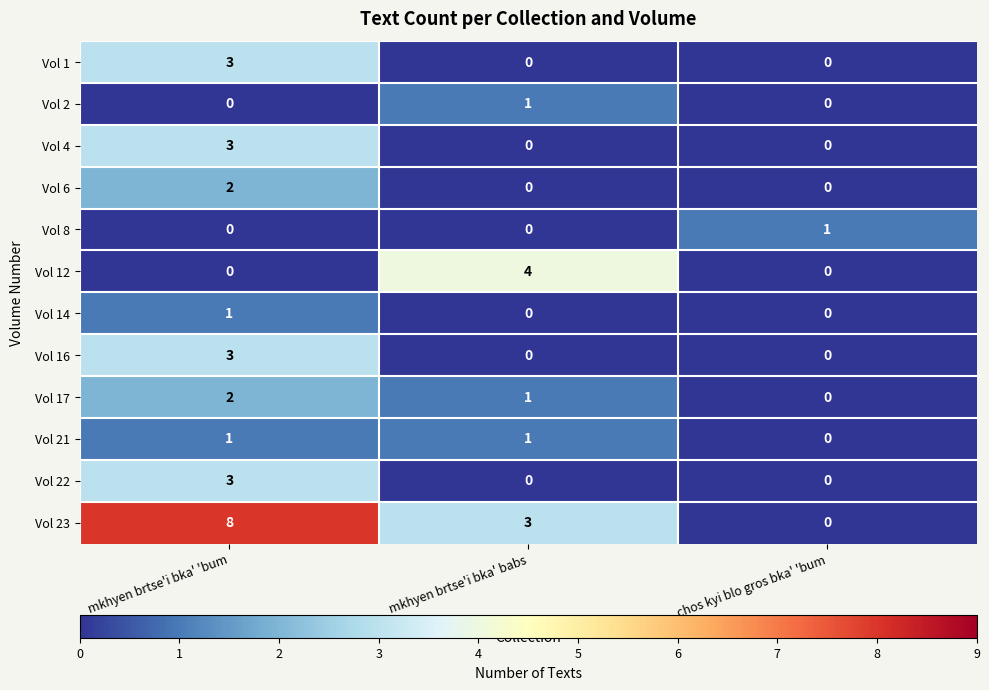

At which label is Vol 17 closest to 1?

mkhyen brtse'i bka' babs